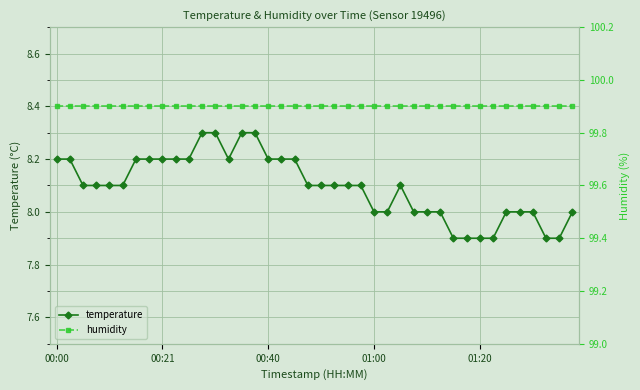

True or false: humidity and temperature cross at least once.

False